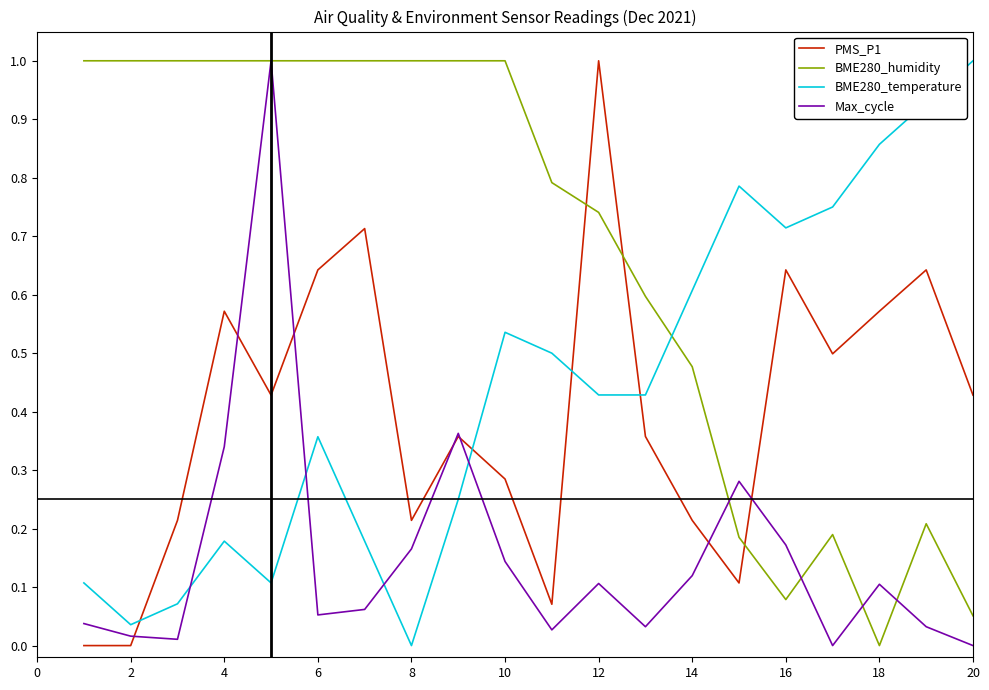

What is the greatest value displayed?

1.0